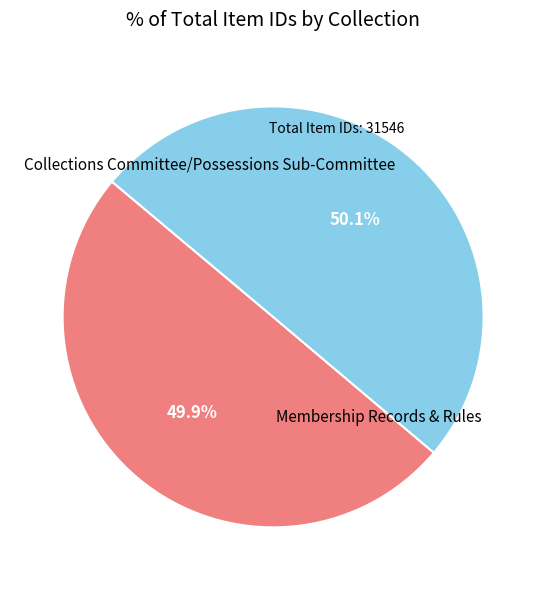

Is there a majority slice in this chart?

Yes